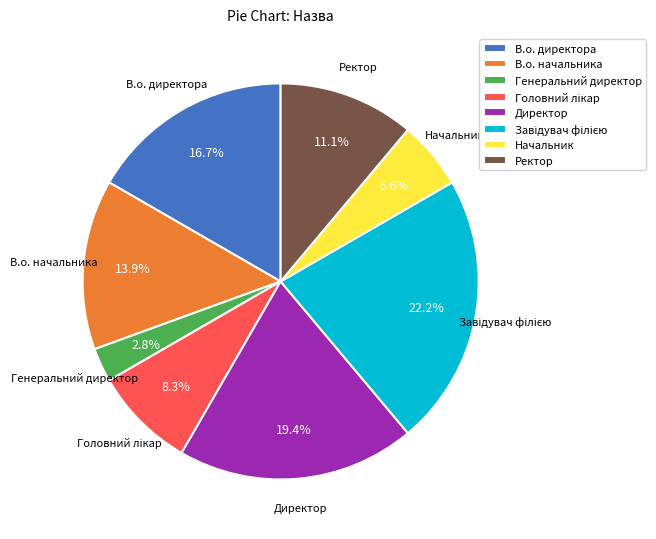

What is the smallest slice in the pie chart?

Генеральний директор